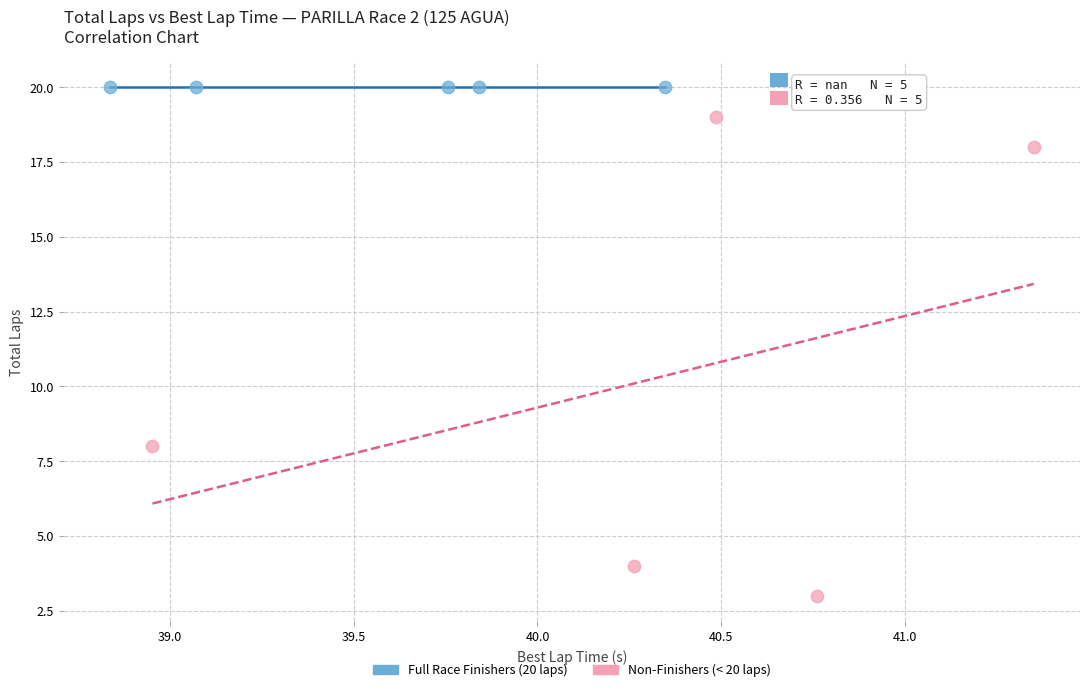

Which series reaches the maximum Y coordinate?

Full Race Finishers (20 laps)